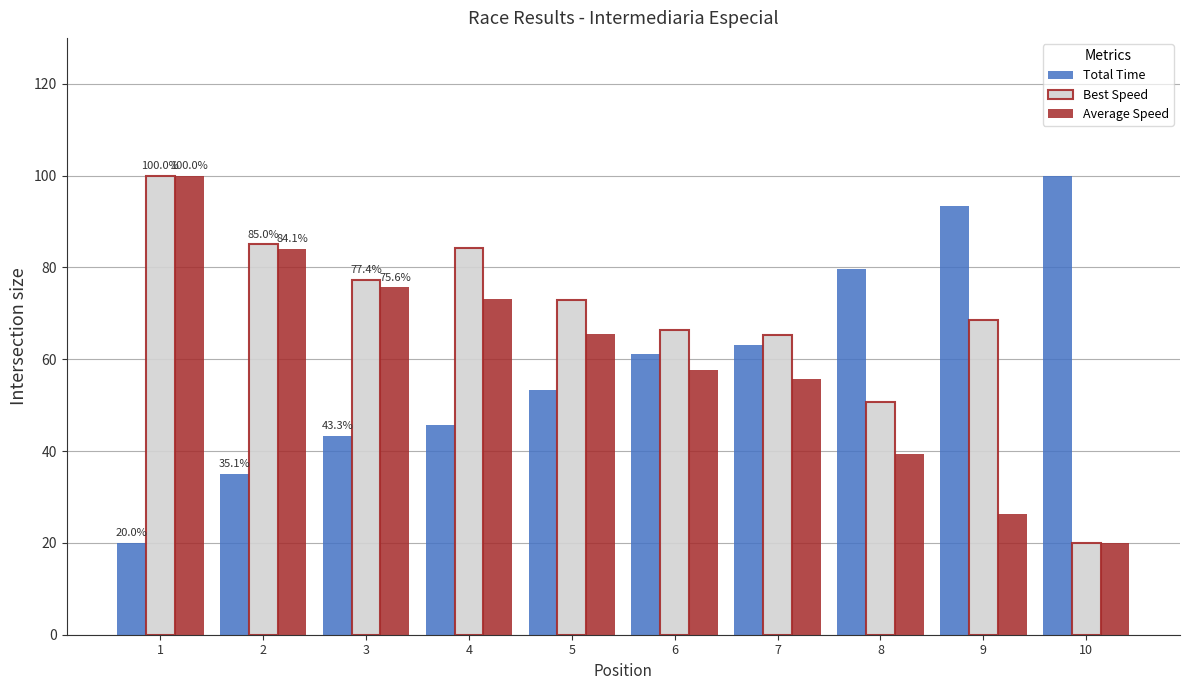

How many bars are there in total?

30